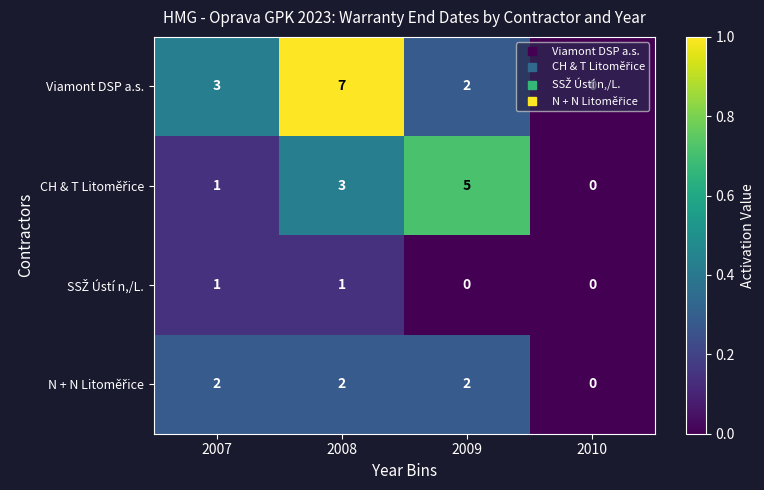

Which category has the highest value across all series?

2008